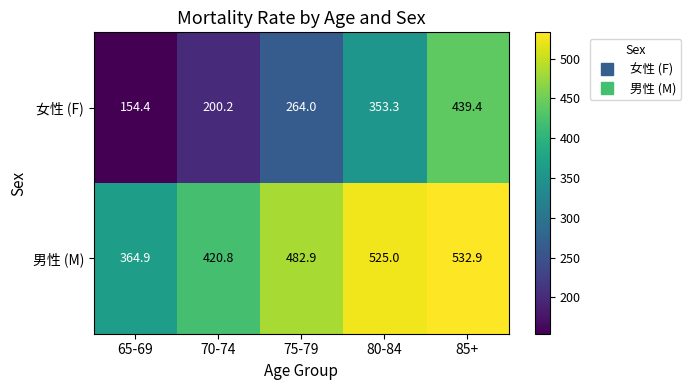

True or false: 男性 (M) has a value of 364.9 at 65-69.

True